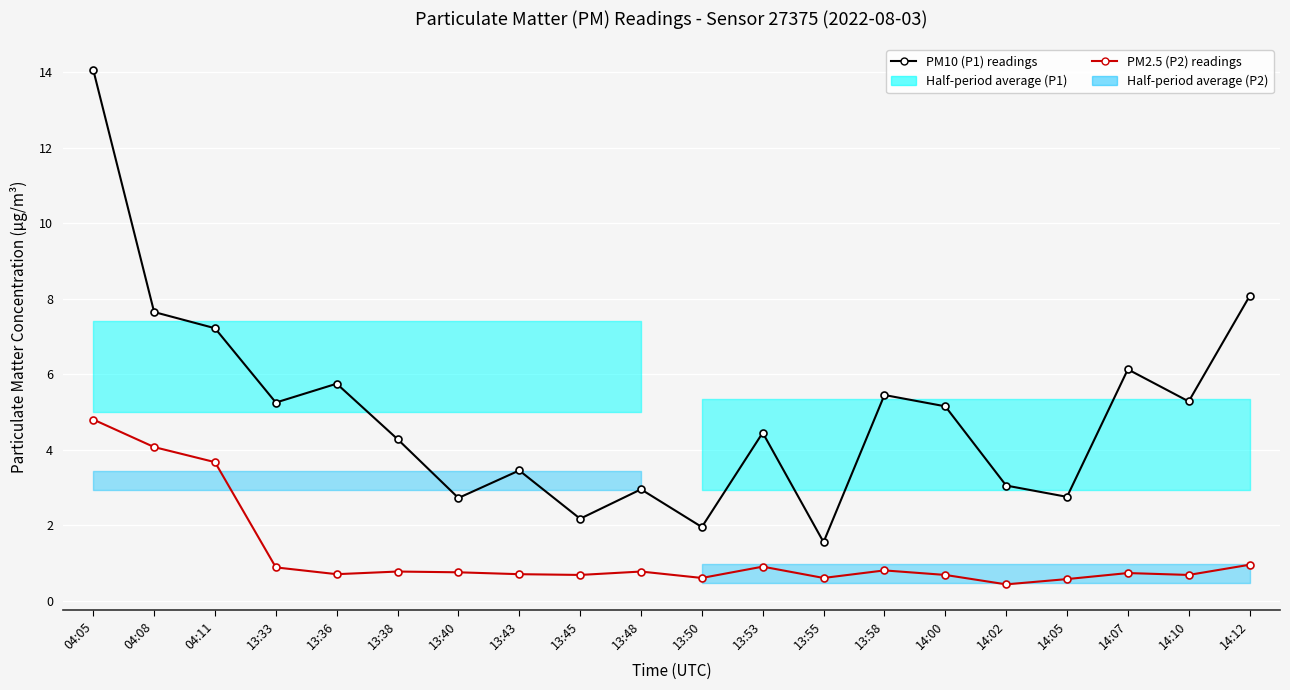

Reading left to right, transcribe all the data shown in this chart.

PM10 (P1) readings: 04:05=14.1	04:08=7.7	04:11=7.2	13:33=5.2	13:36=5.8	13:38=4.3	13:40=2.7	13:43=3.5	13:45=2.2	13:48=3.0	13:50=1.9	13:53=4.5	13:55=1.6	13:58=5.5	14:00=5.2	14:02=3.0	14:05=2.8	14:07=6.1	14:10=5.3	14:12=8.1
PM2.5 (P2) readings: 04:05=4.8	04:08=4.1	04:11=3.7	13:33=0.9	13:36=0.7	13:38=0.8	13:40=0.8	13:43=0.7	13:45=0.7	13:48=0.8	13:50=0.6	13:53=0.9	13:55=0.6	13:58=0.8	14:00=0.7	14:02=0.4	14:05=0.6	14:07=0.7	14:10=0.7	14:12=0.9